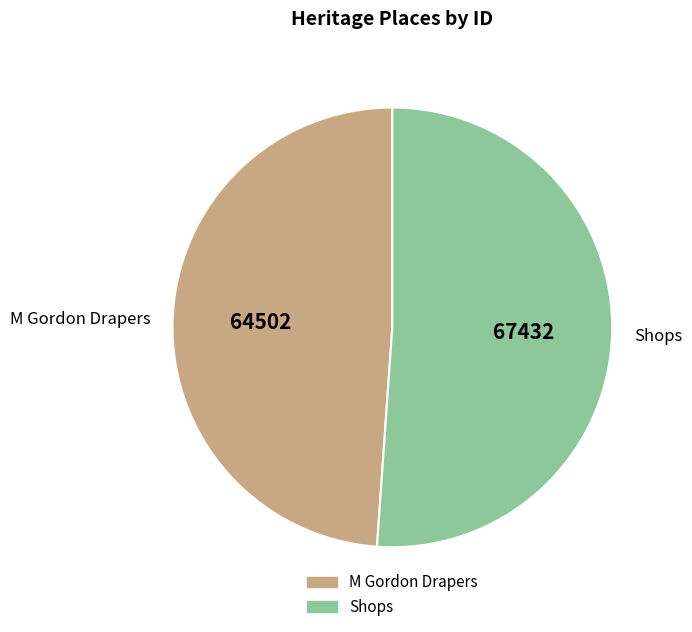

How many segments does this pie chart have?

2